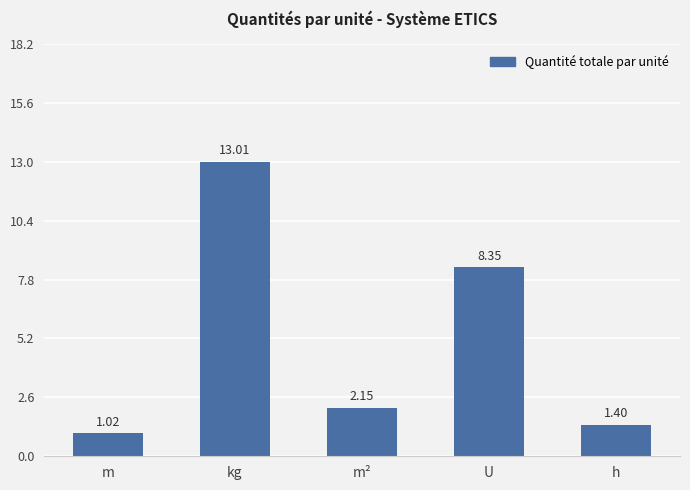

Rank the categories by value from lowest to highest.

m, h, m², U, kg